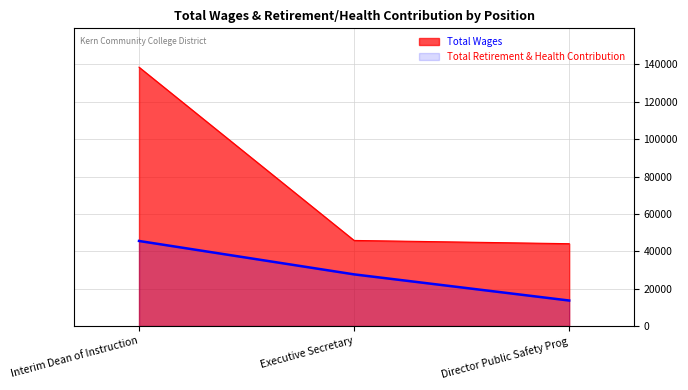

What is the label of the 1st point from the left?

Interim Dean of Instruction